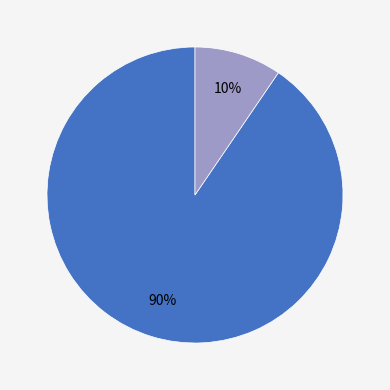

Is there any slice that represents more than half of the pie?

Yes